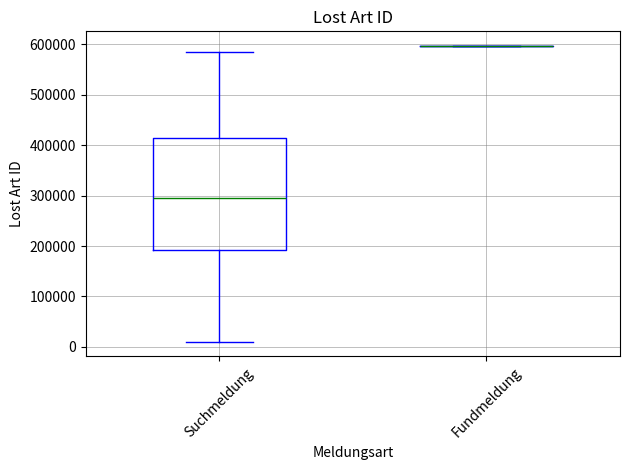

Which box is the tallest, from its lower edge to its upper edge?

Suchmeldung